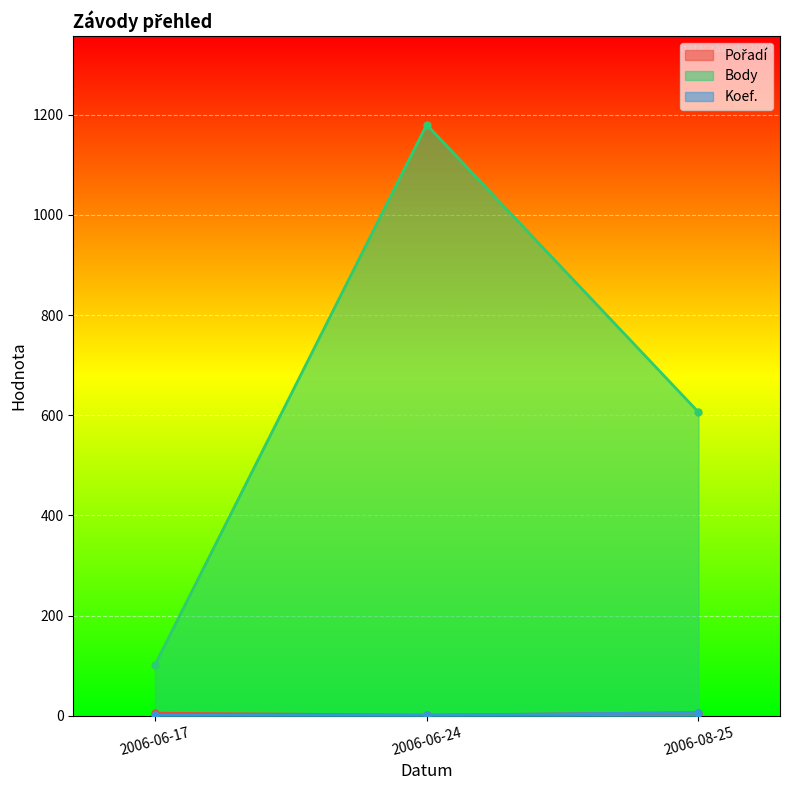

Is the value of Koef. at 2006-08-25 greater than the value of Body at 2006-08-25?

No